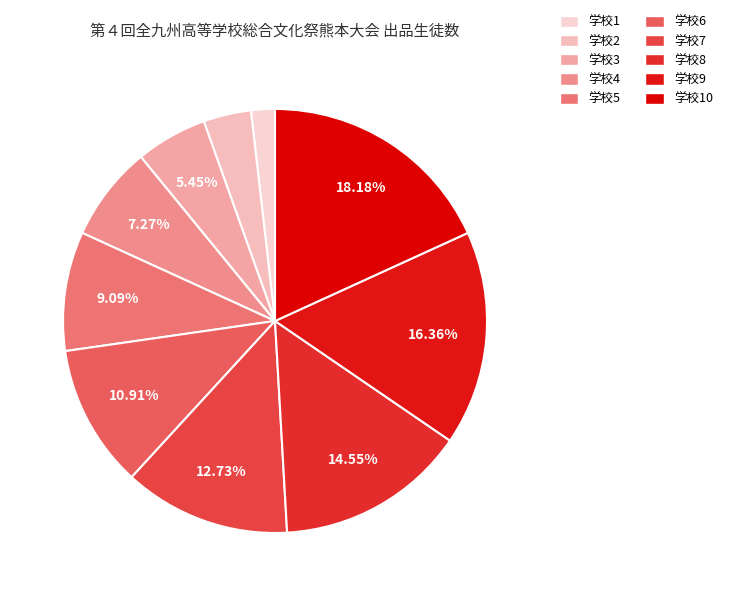

How many slices are in this pie chart?

10